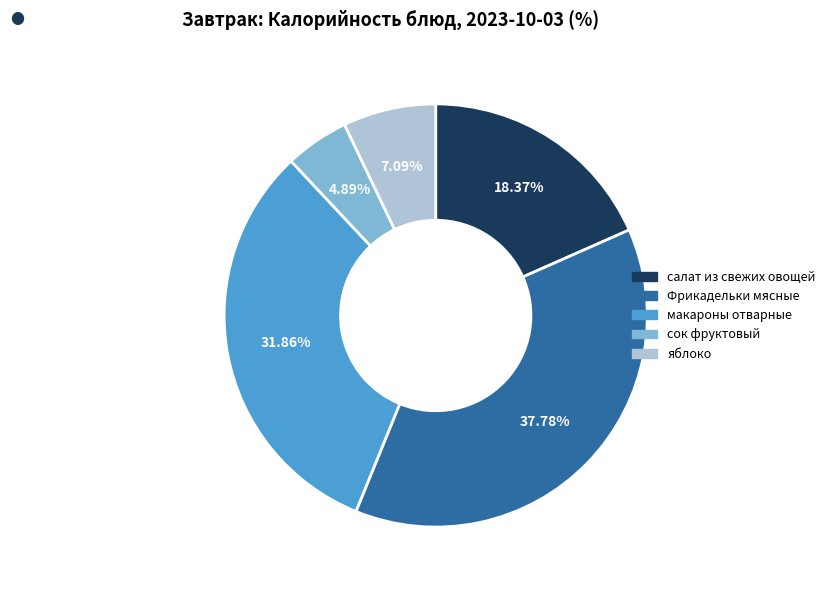

What is the ratio of the value at Фрикадельки мясные to the value at салат из свежих овощей?

2.1